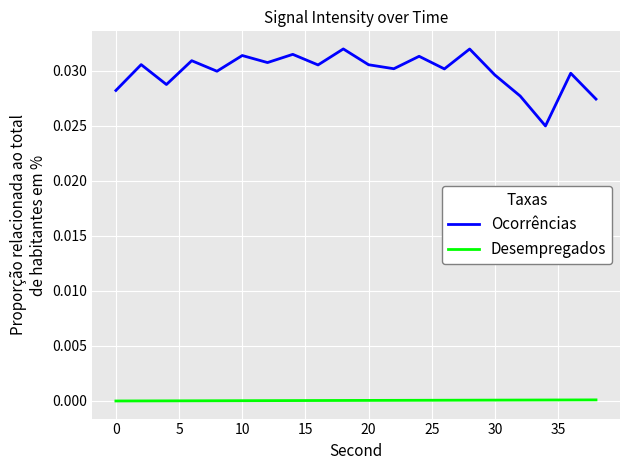

Rank the series by their average value, from lowest to highest.

Desempregados, Ocorrências